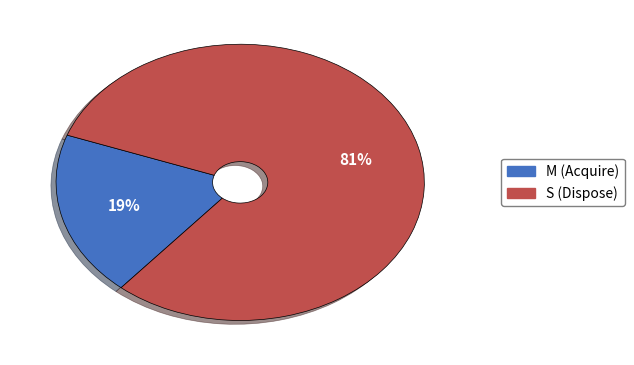

To the nearest percent, what is the average slice percentage?

50%